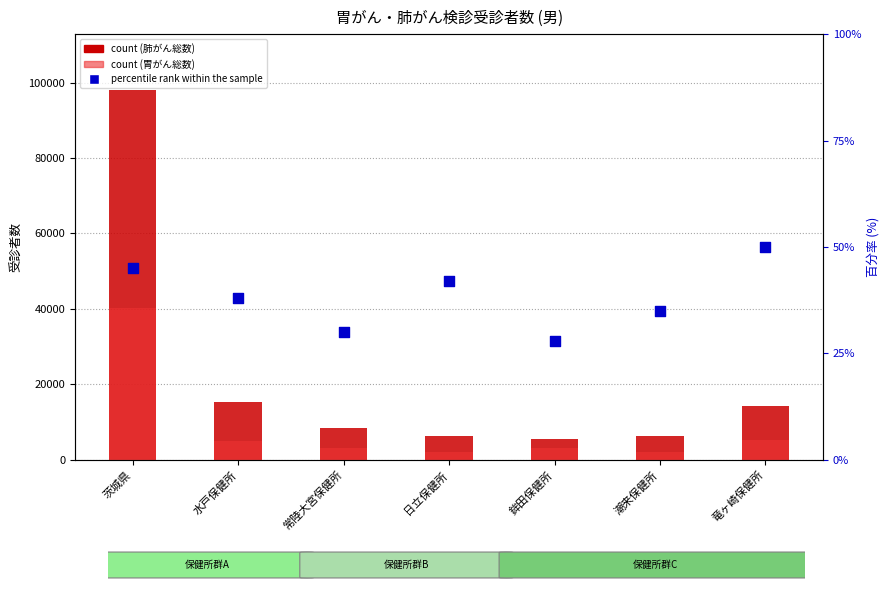

Which series contains the highest Y value?

肺がん総数